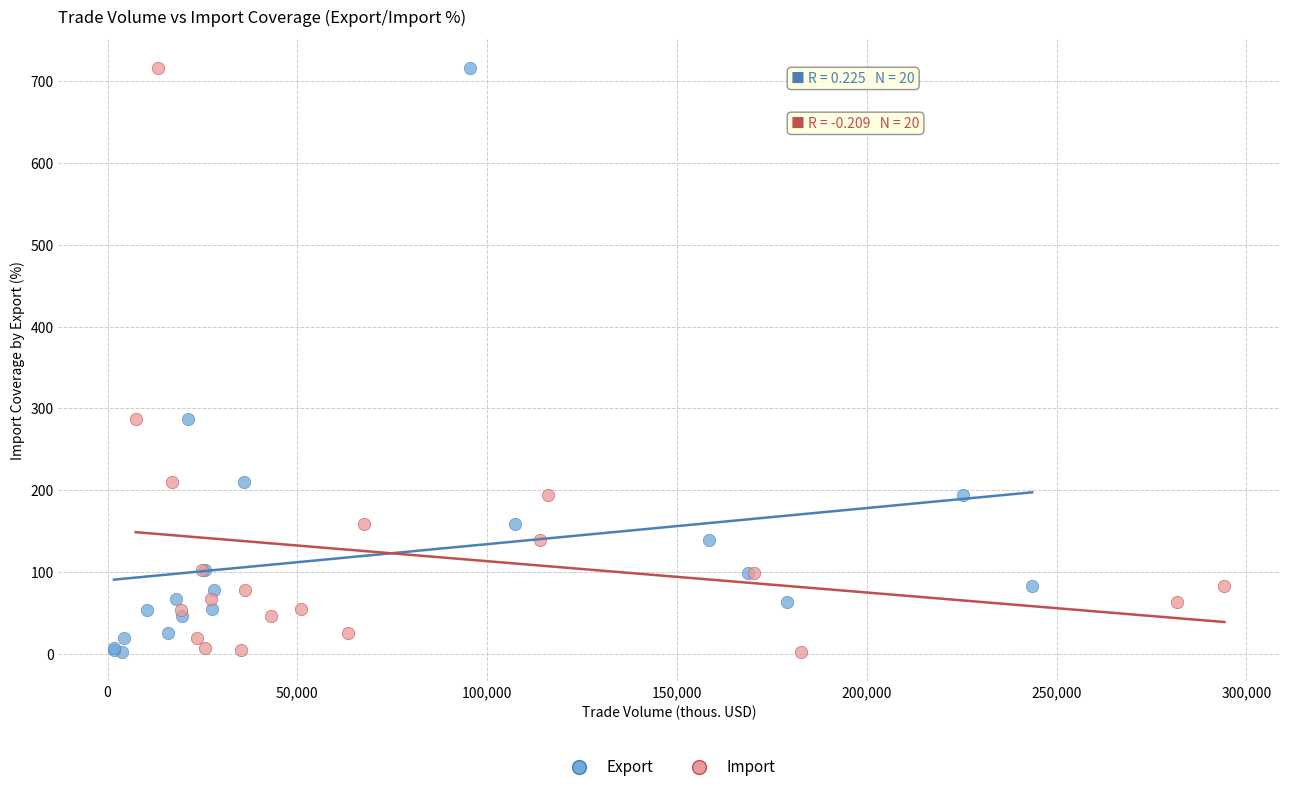

What are all the series names shown in the legend?

Export, Import